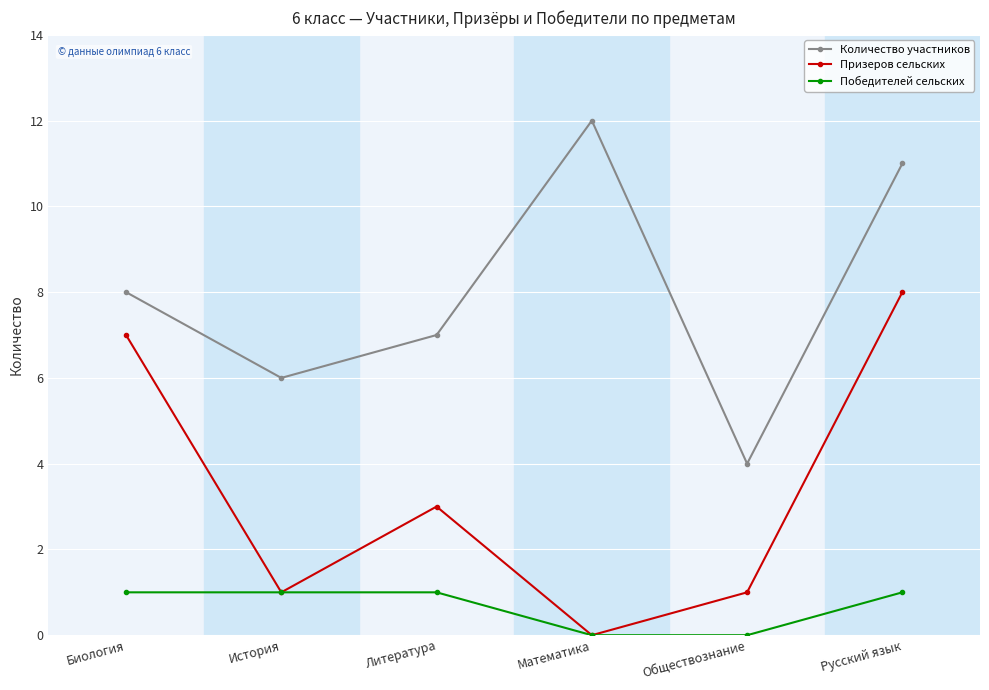

What is the label of the 3rd point from the right?

Математика